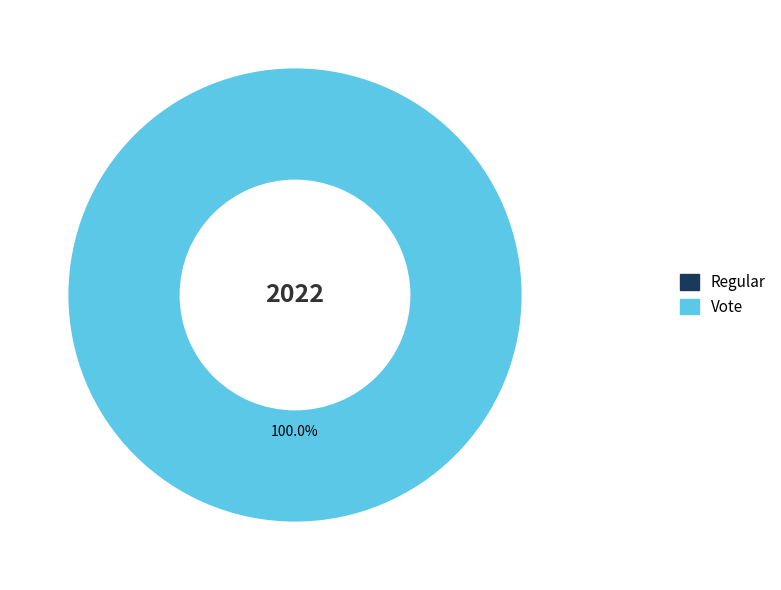

To the nearest percent, what is the combined percentage of Regular and Vote?

100%